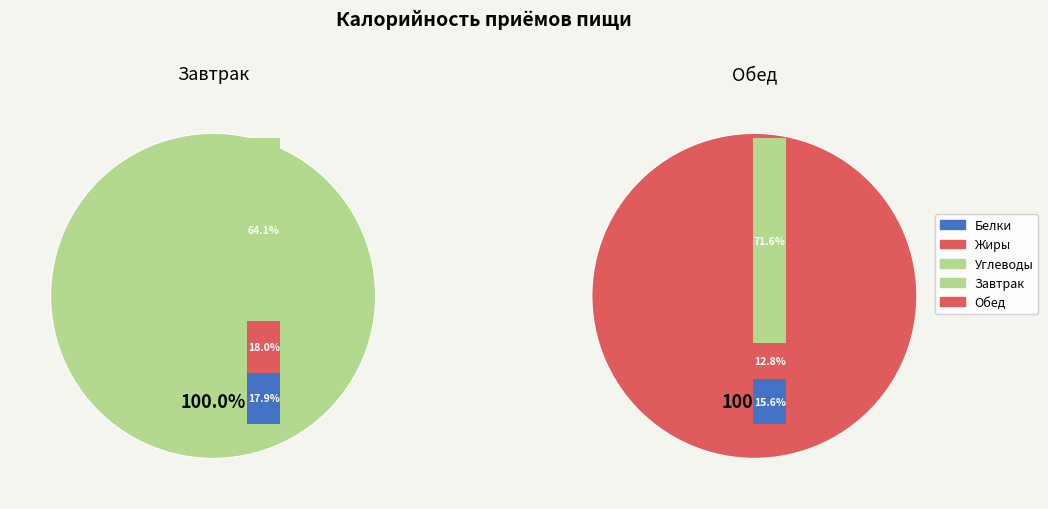

Rank the categories by value from lowest to highest.

Завтрак, Обед